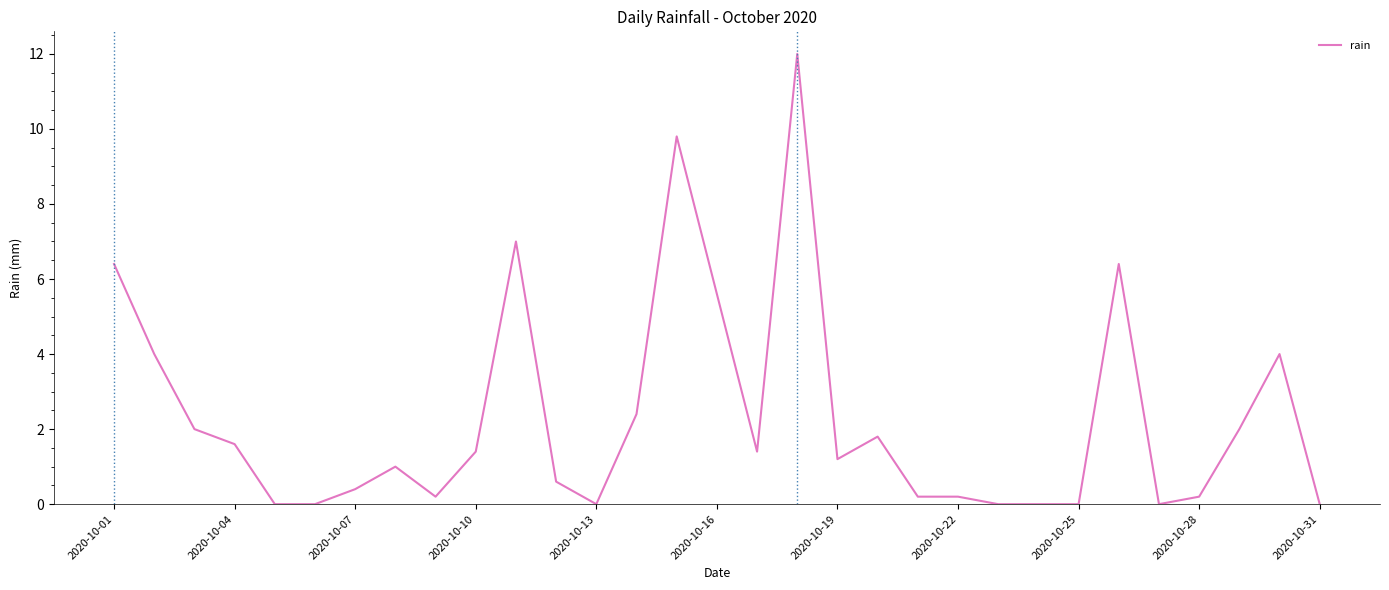

Reading left to right, extract all data points from this chart.

6.4	4.0	2.0	1.6	0.0	0.0	0.4	1.0	0.2	1.4	7.0	0.6	0.0	2.4	9.8	5.6	1.4	12.0	1.2	1.8	0.2	0.2	0.0	0.0	0.0	6.4	0.0	0.2	2.0	4.0	0.0